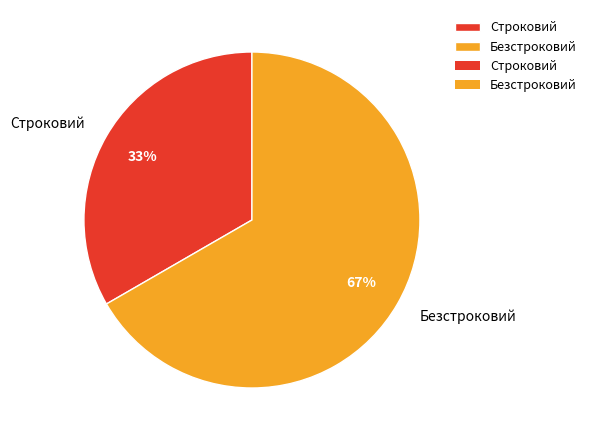

Which slice is the largest?

Безстроковий